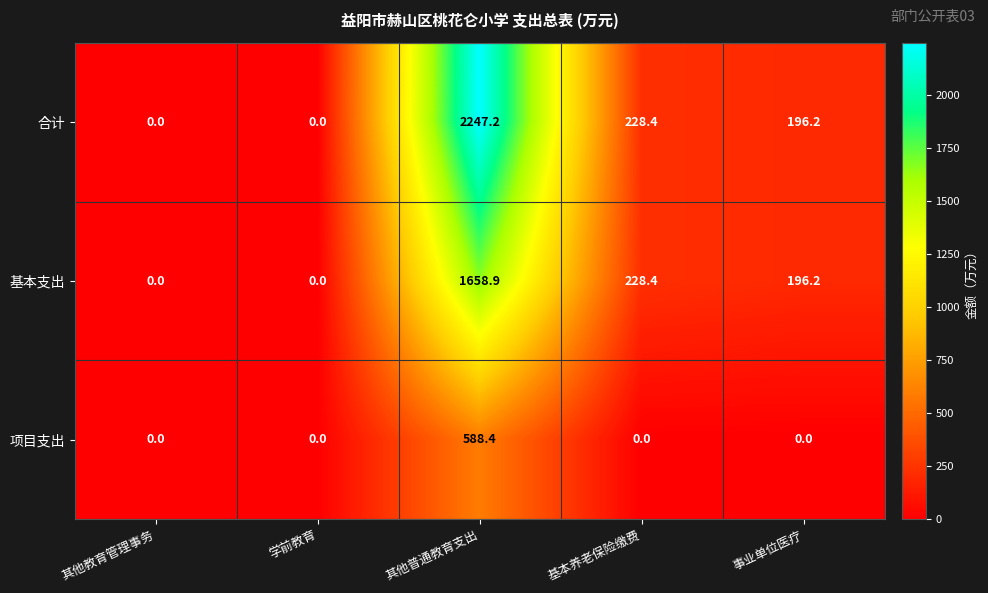

Reading right to left, what are all the values shown in this chart?

合计: 事业单位医疗=196.2	基本养老保险缴费=228.4	其他普通教育支出=2247.2	学前教育=0.0	其他教育管理事务=0.0
基本支出: 事业单位医疗=196.2	基本养老保险缴费=228.4	其他普通教育支出=1658.9	学前教育=0.0	其他教育管理事务=0.0
项目支出: 事业单位医疗=0.0	基本养老保险缴费=0.0	其他普通教育支出=588.4	学前教育=0.0	其他教育管理事务=0.0